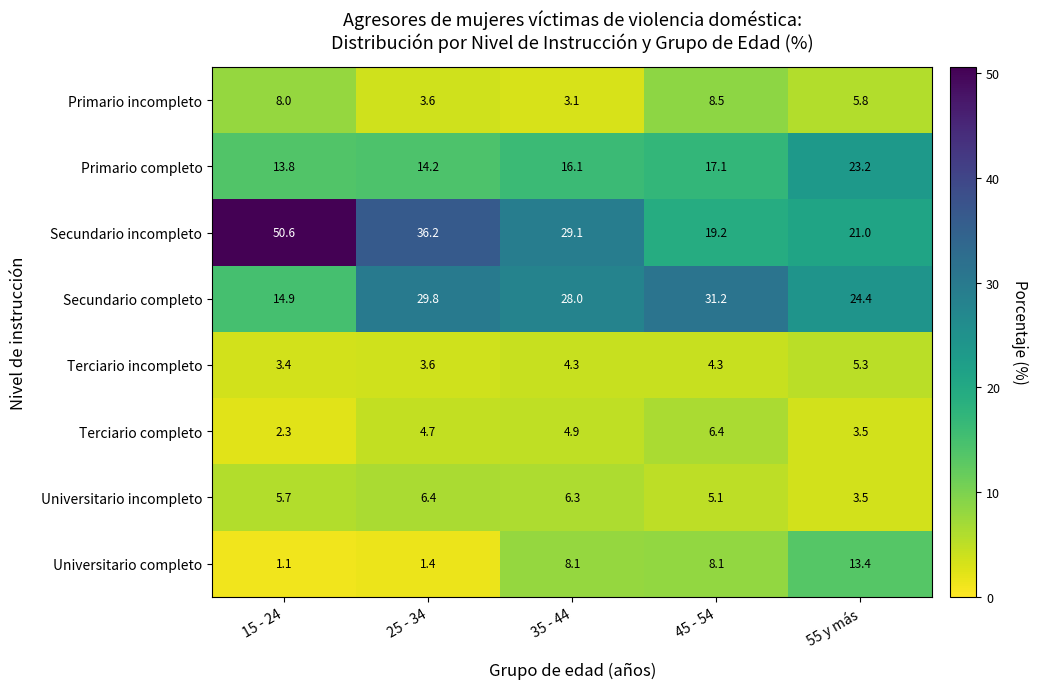

What is the average value of the Primario incompleto series?

5.8